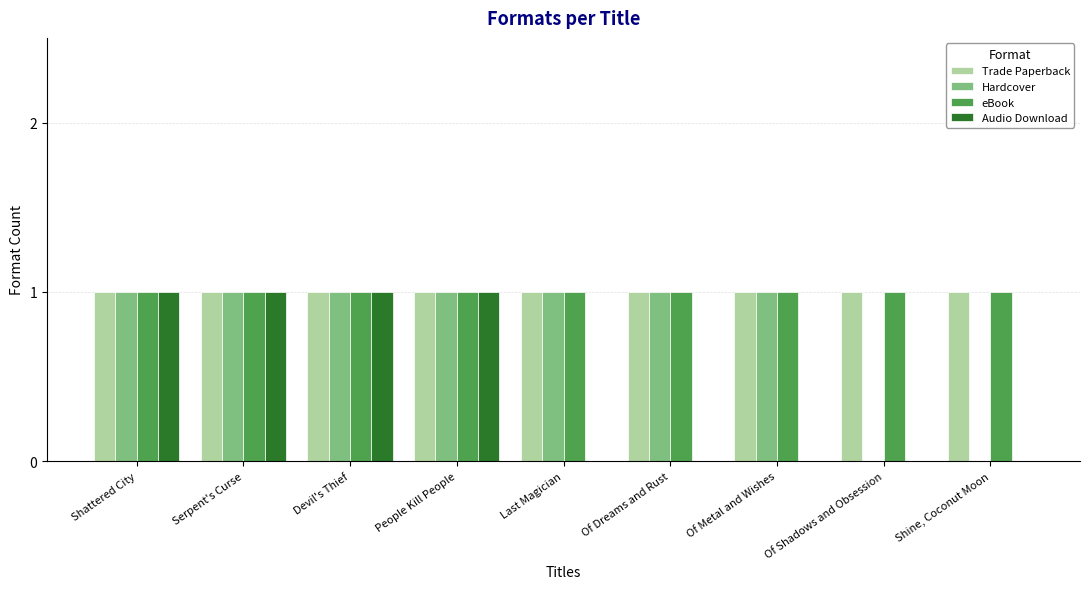

True or false: Trade Paperback has a value of 1 at Serpent's Curse.

True